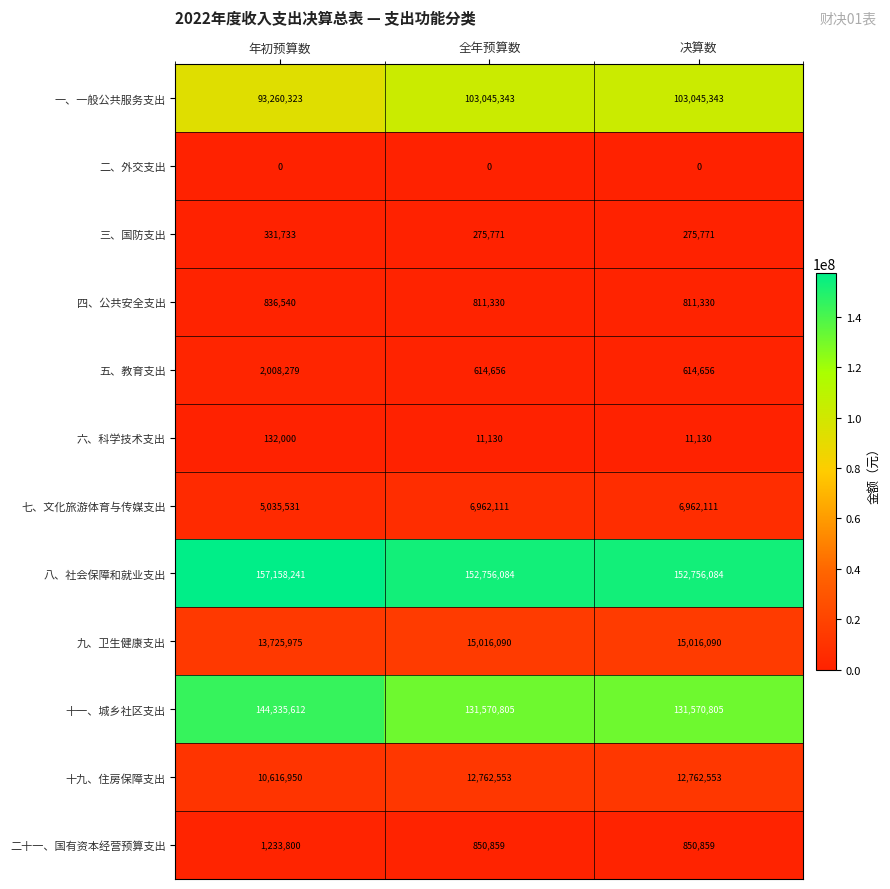

What is the approximate value of 十九、住房保障支出 at 决算数?

12762553